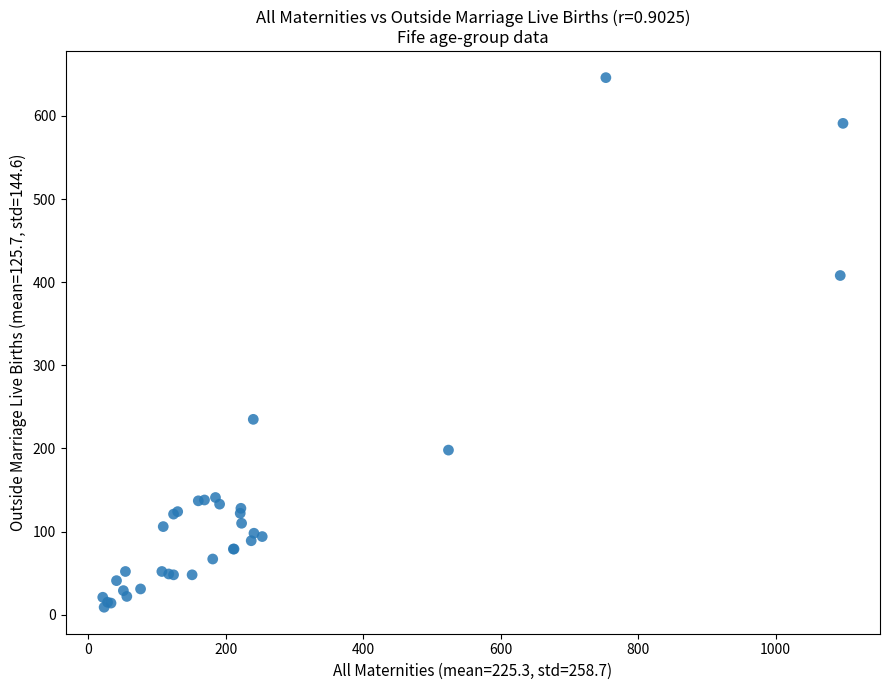

What Y value in the scatter plot is closest to 327?

408